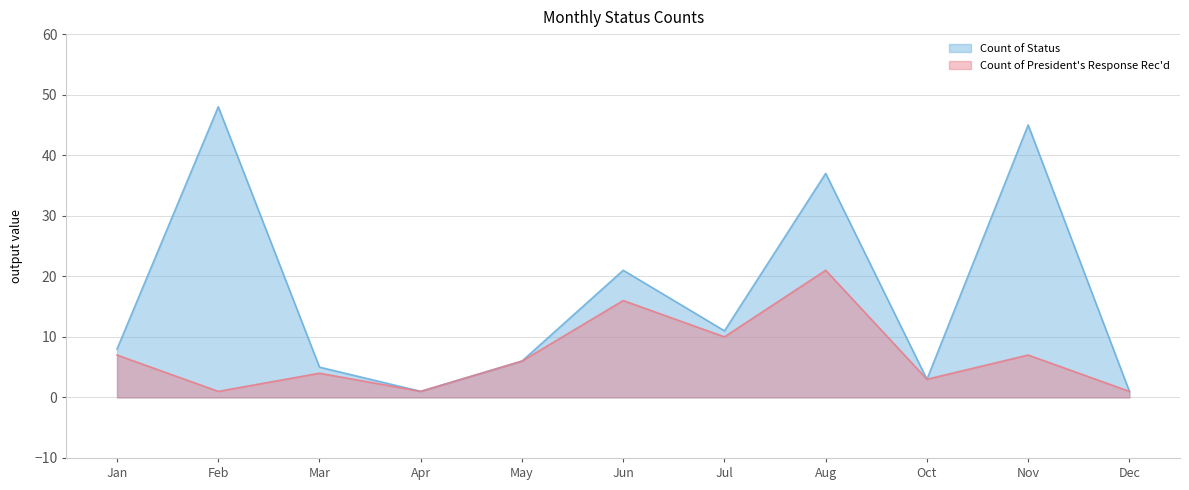

Reading left to right, extract all data points from this chart.

Count of Status: 8	48	5	1	6	21	11	37	3	45	1
Count of President's Response Rec'd: 7	1	4	1	6	16	10	21	3	7	1